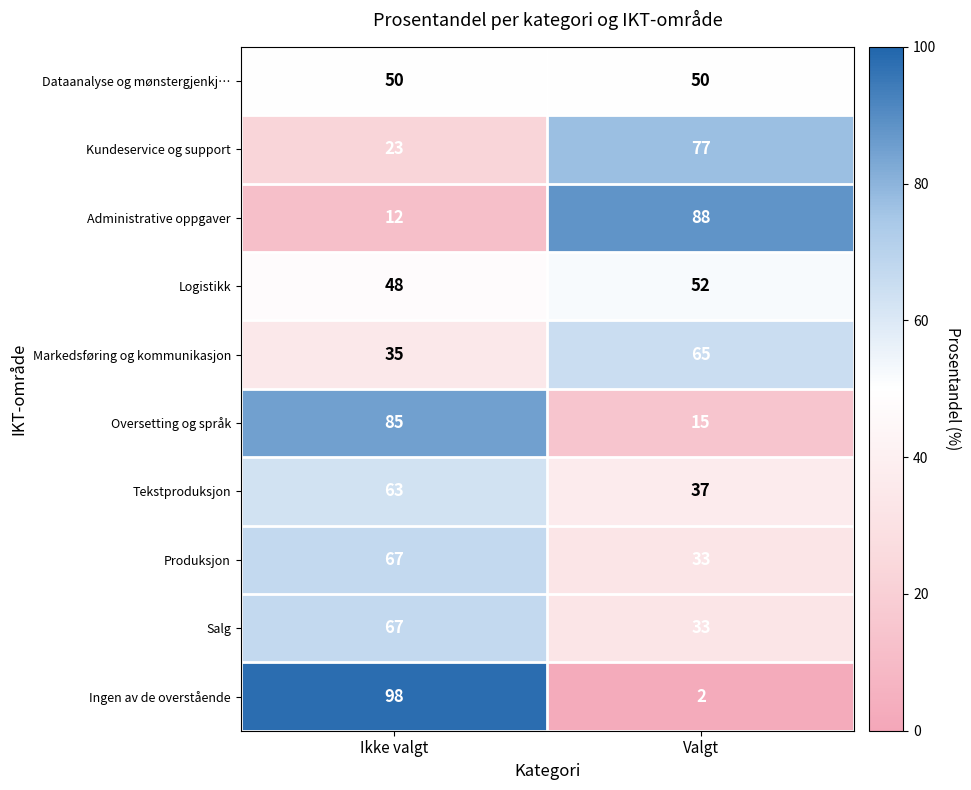

True or false: Markedsføring og kommunikasjon has a value of 115 at Valgt.

False